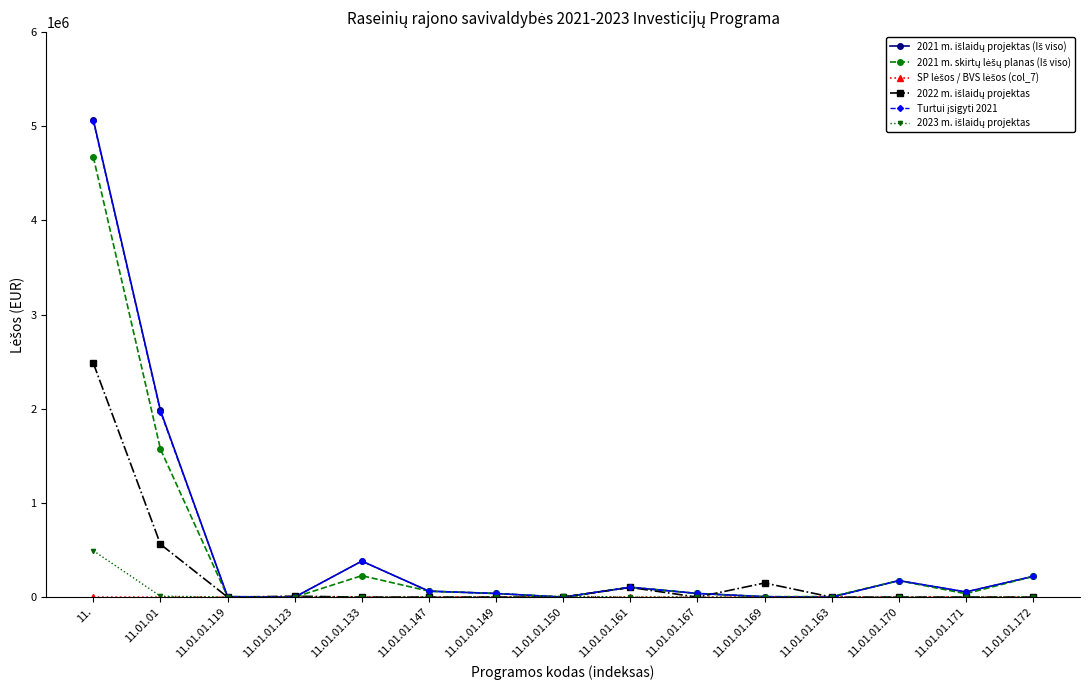

At which category is the sum across all series the highest?

11.